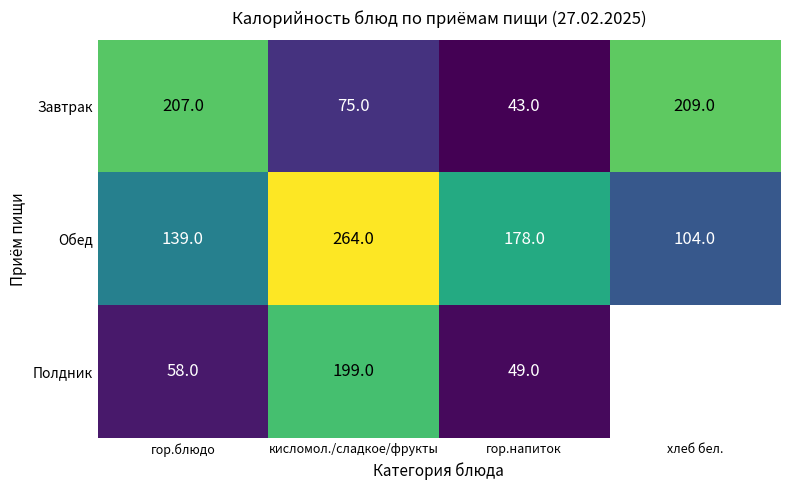

What is the average value of the Обед series?

171